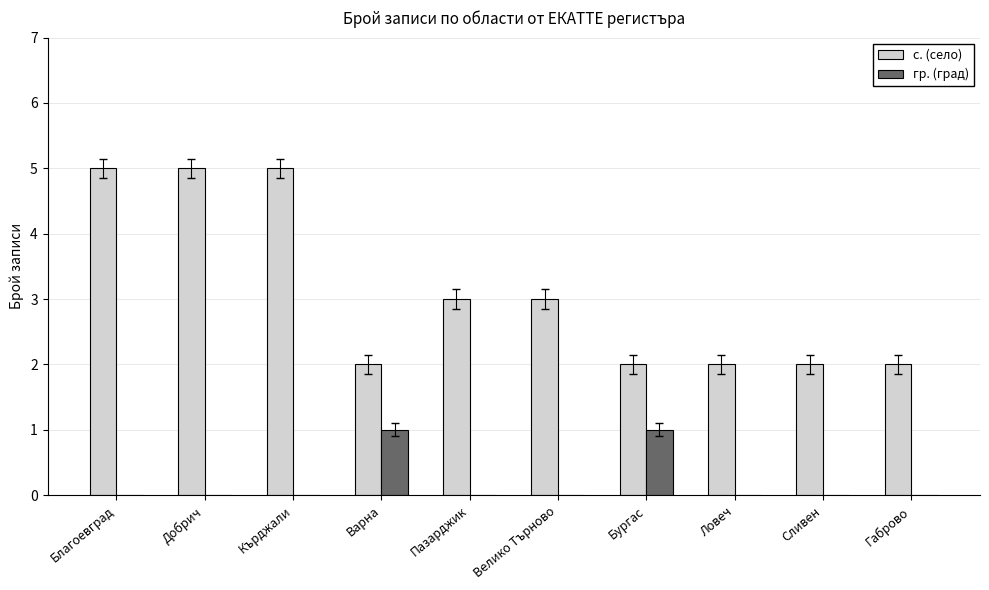

Between Кърджали and Ловеч, which series saw the biggest shift?

с. (село)